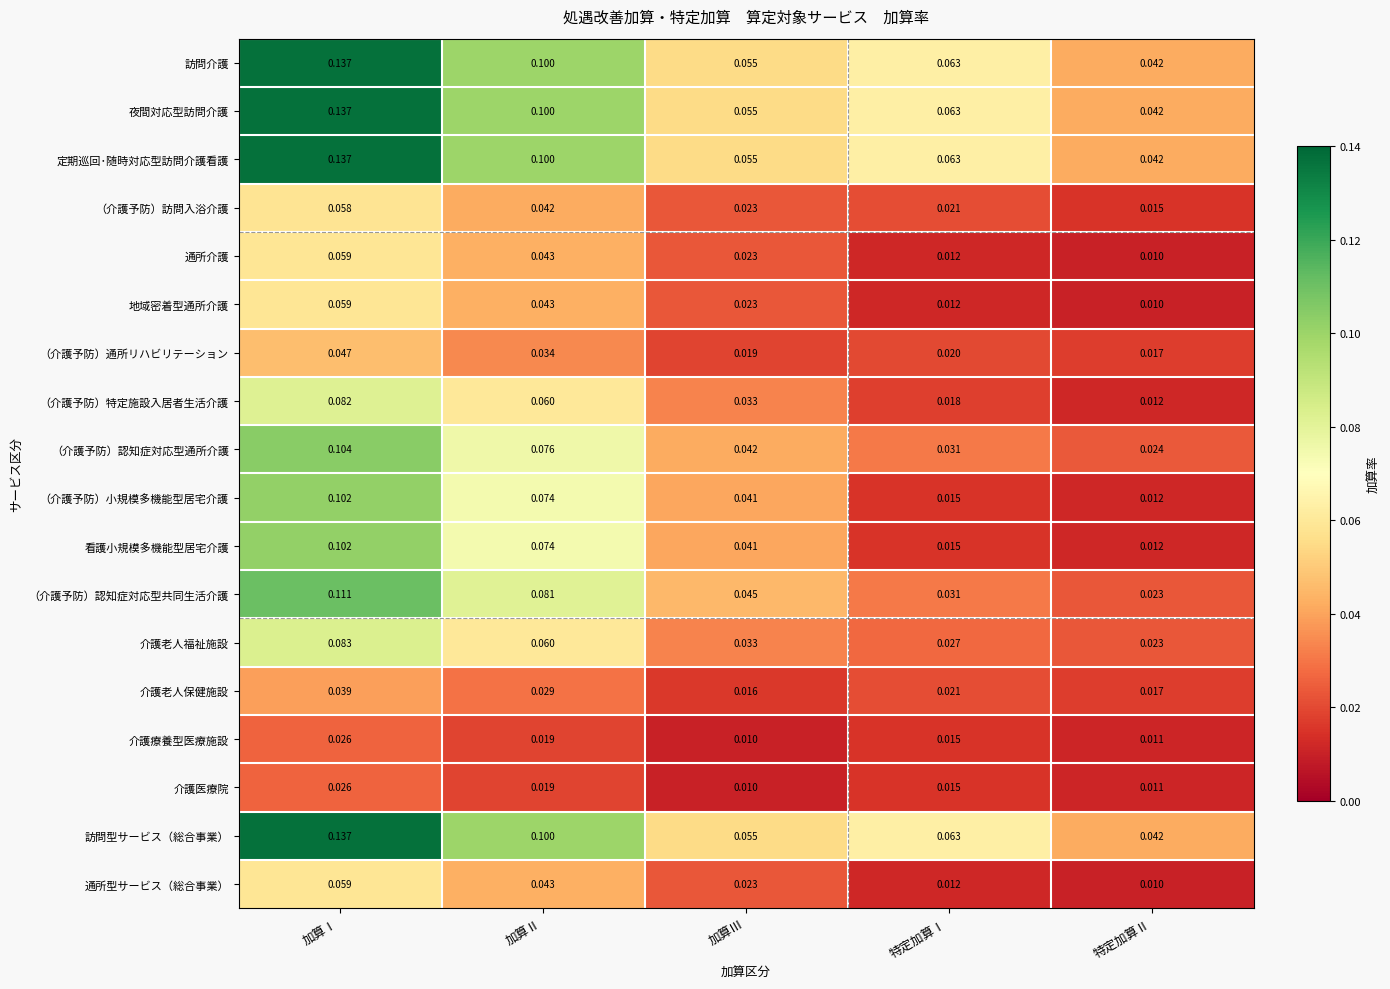

Rank the categories by 介護老人福祉施設 value from highest to lowest.

加算Ⅰ, 加算Ⅱ, 加算Ⅲ, 特定加算Ⅰ, 特定加算Ⅱ